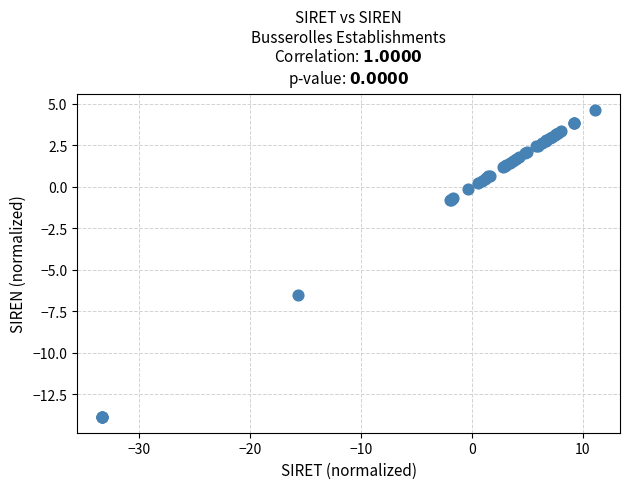

What Y value in the scatter plot is closest to -4?

-6.5